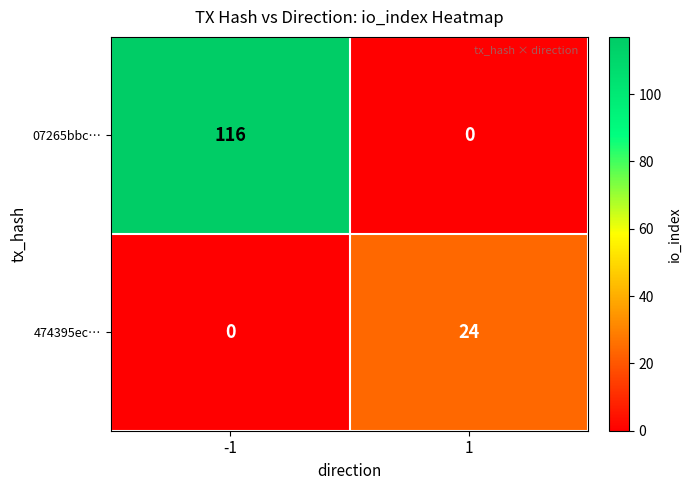

Which series changed the most between -1 and 1?

07265bbc…